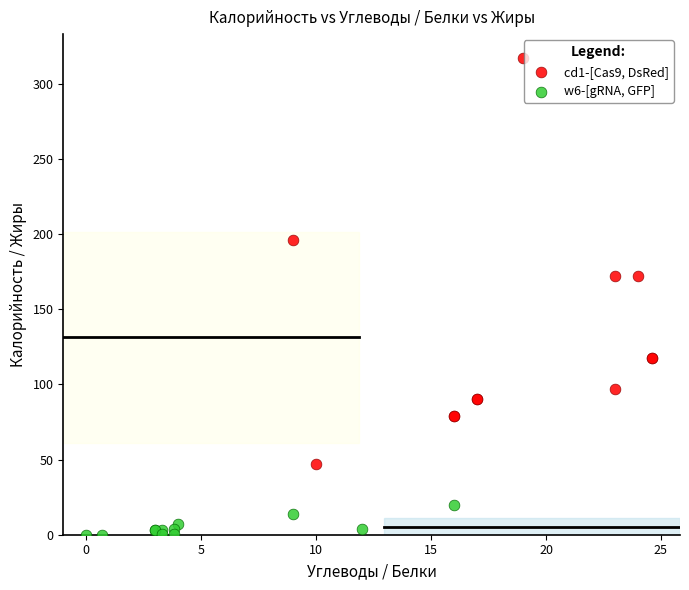

What are all the series names shown in the legend?

cd1-[Cas9, DsRed], w6-[gRNA, GFP]